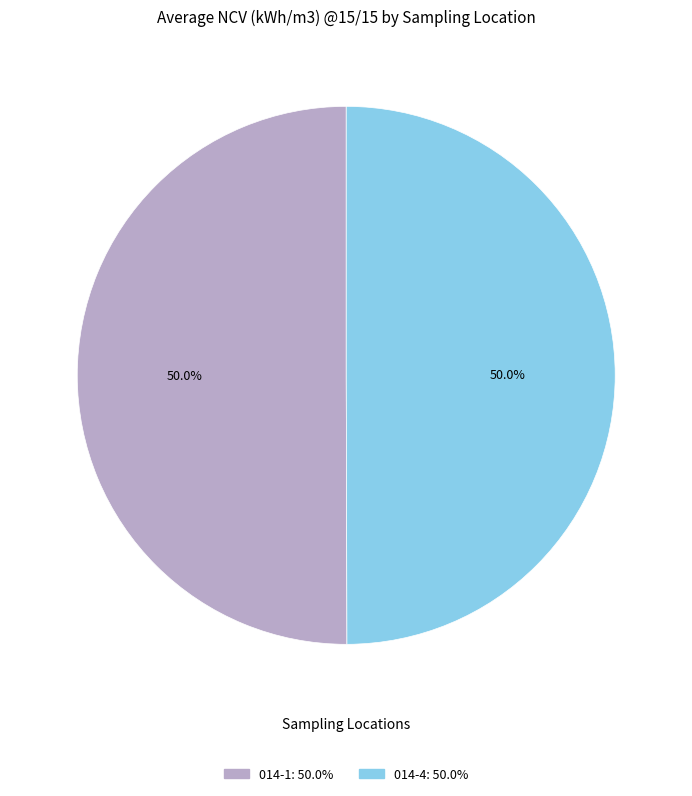

Is it true that 014-1 is 50% of the pie?

True